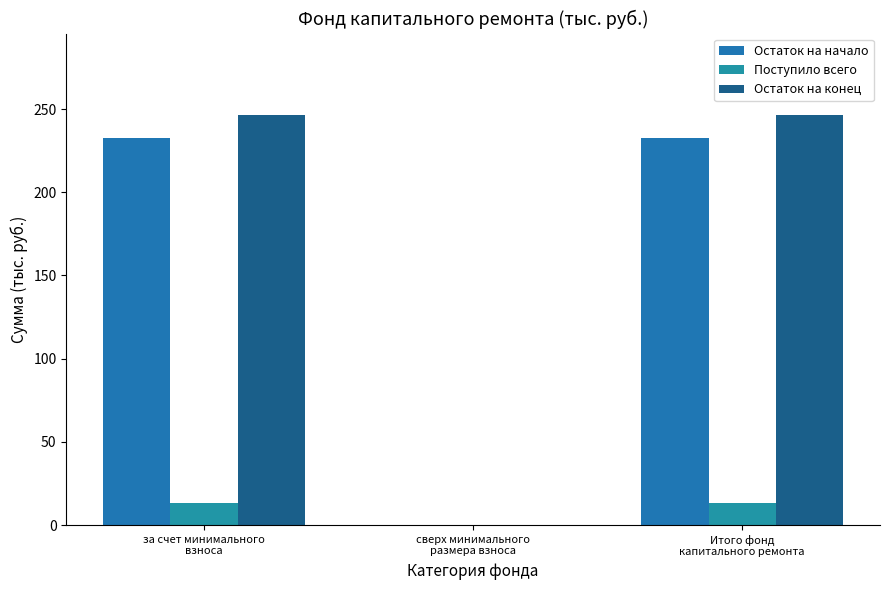

What is the label of the 2nd bar from the left?

сверх минимального
размера взноса